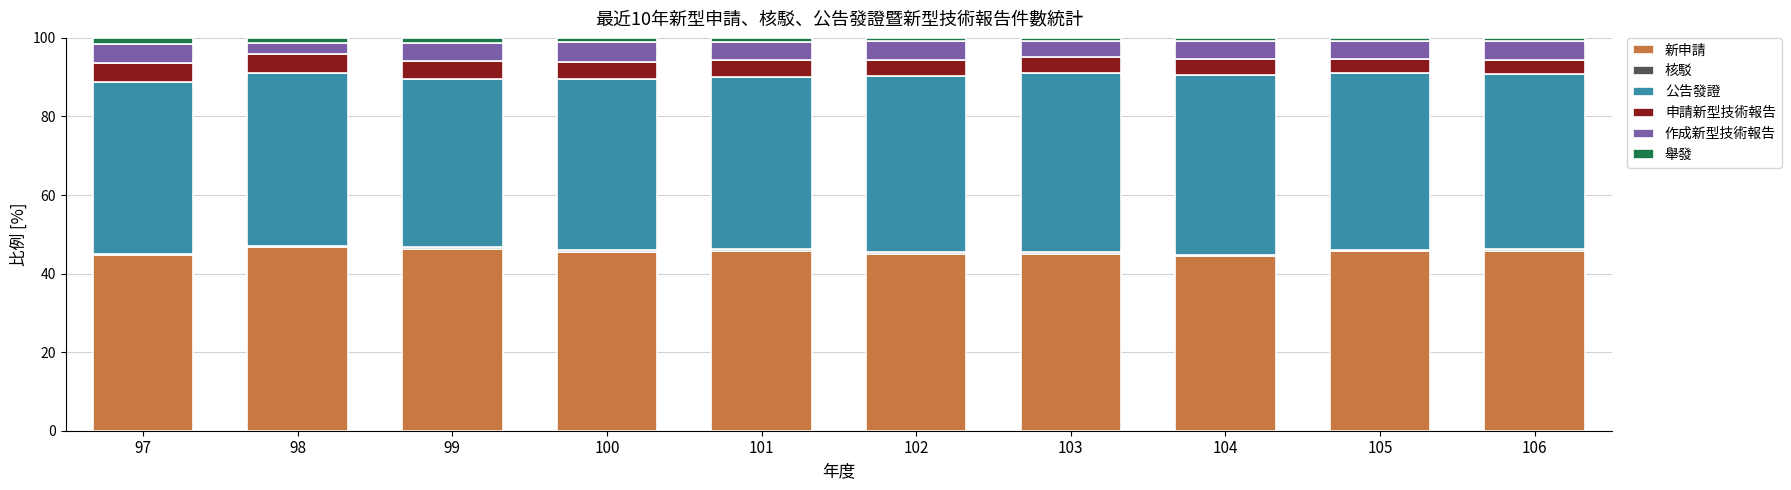

What is the minimum value for 新申請?

44.4